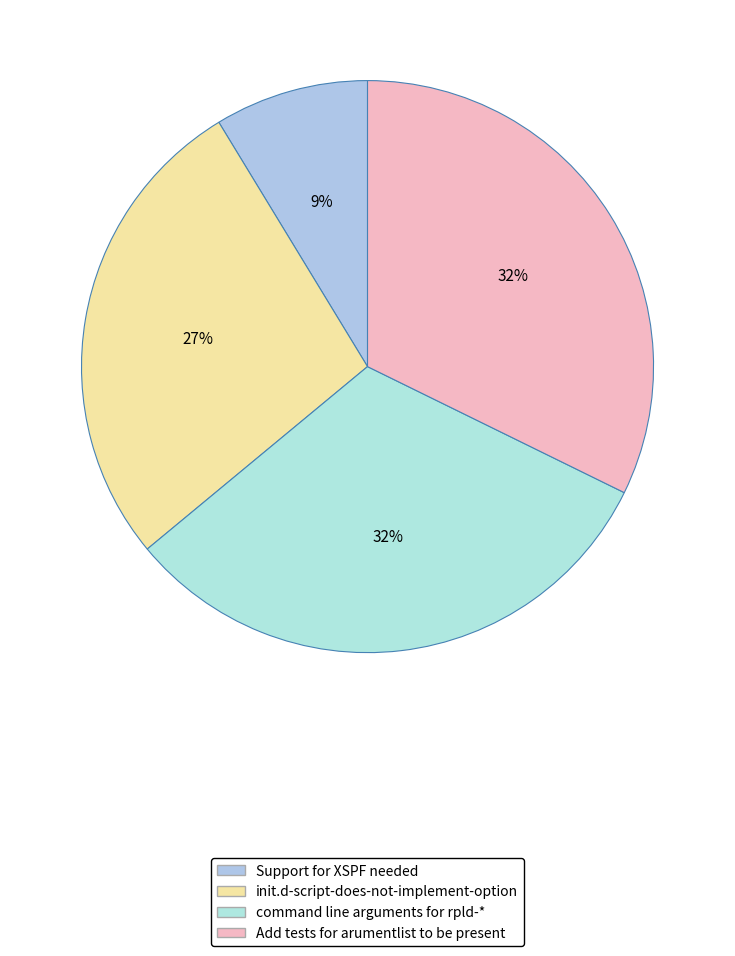

Which category has the smallest portion of the pie?

Support for XSPF needed